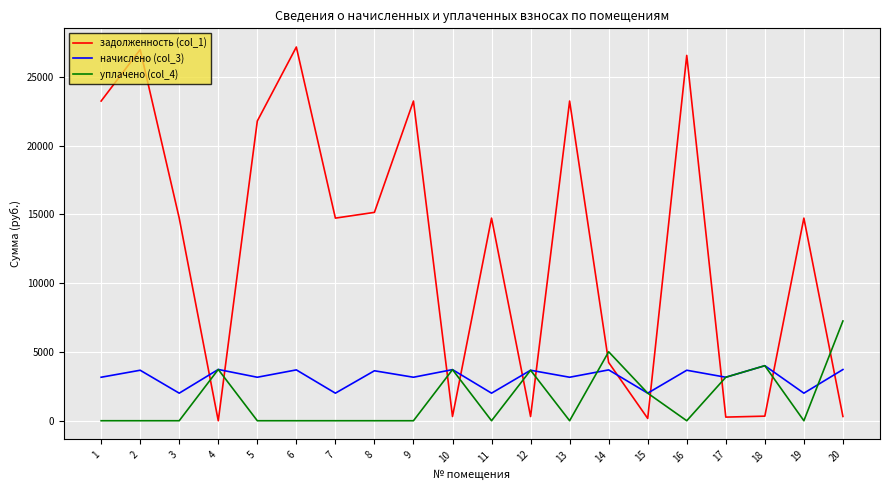

What is the spread (max minus min) of values at 14?

1317.8